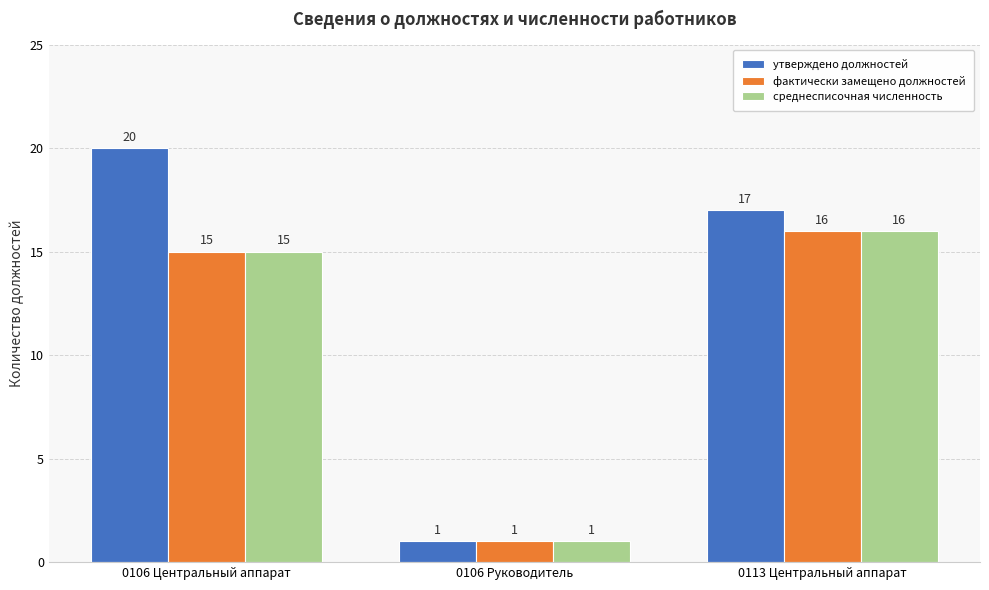

True or false: утверждено должностей has a value of 17 at 0113 Центральный аппарат.

True